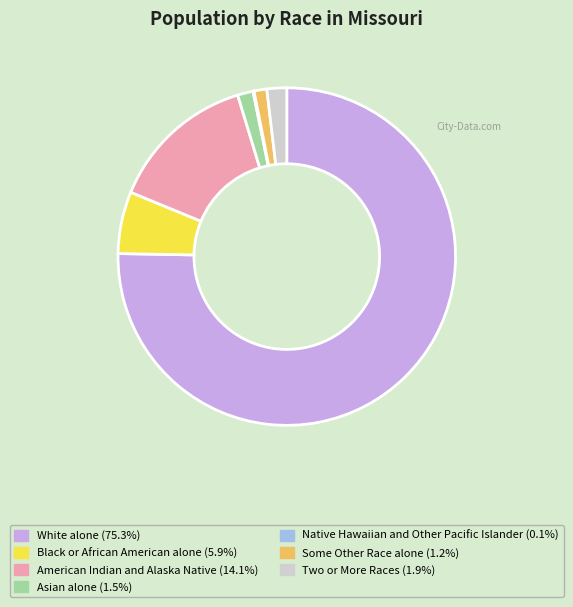

What is the largest slice in the pie chart?

White alone